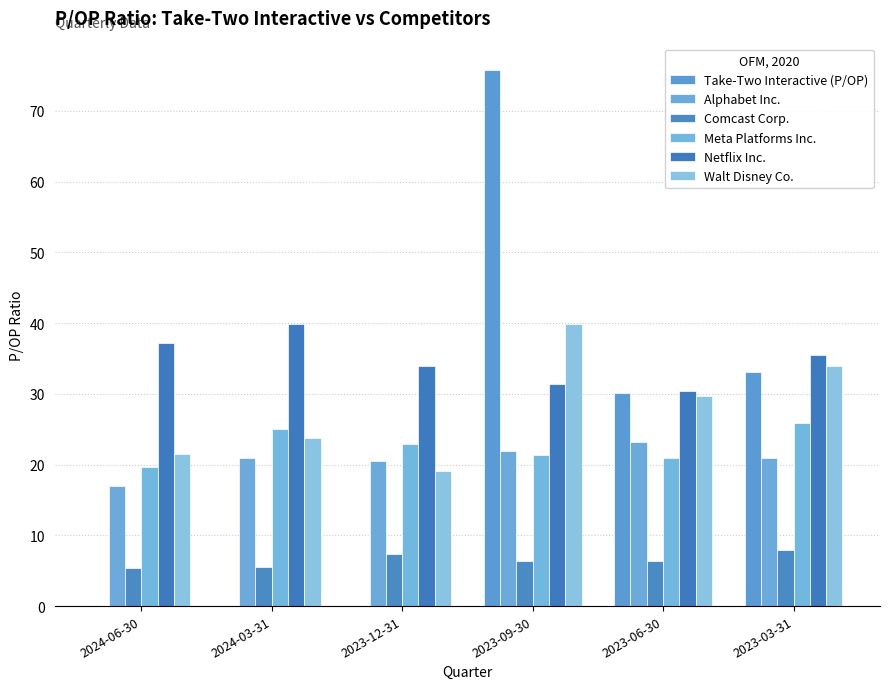

Is it true that Comcast Corp. equals 5.3 at 2024-06-30?

True